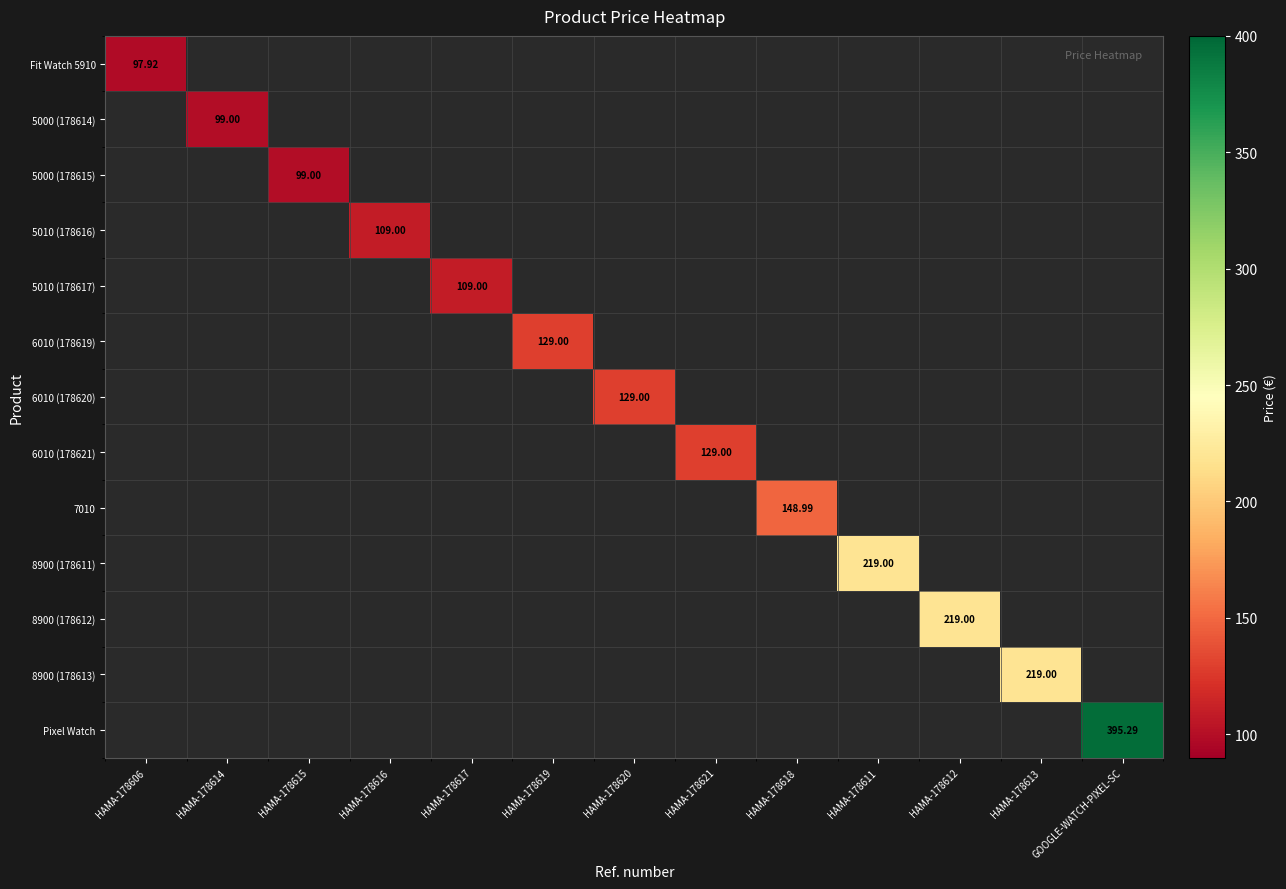

List the labels in order of 5000 (178614) value, smallest first.

HAMA-178606, HAMA-178614, HAMA-178615, HAMA-178616, HAMA-178617, HAMA-178619, HAMA-178620, HAMA-178621, HAMA-178618, HAMA-178611, HAMA-178612, HAMA-178613, GOOGLE-WATCH-PIXEL-SC